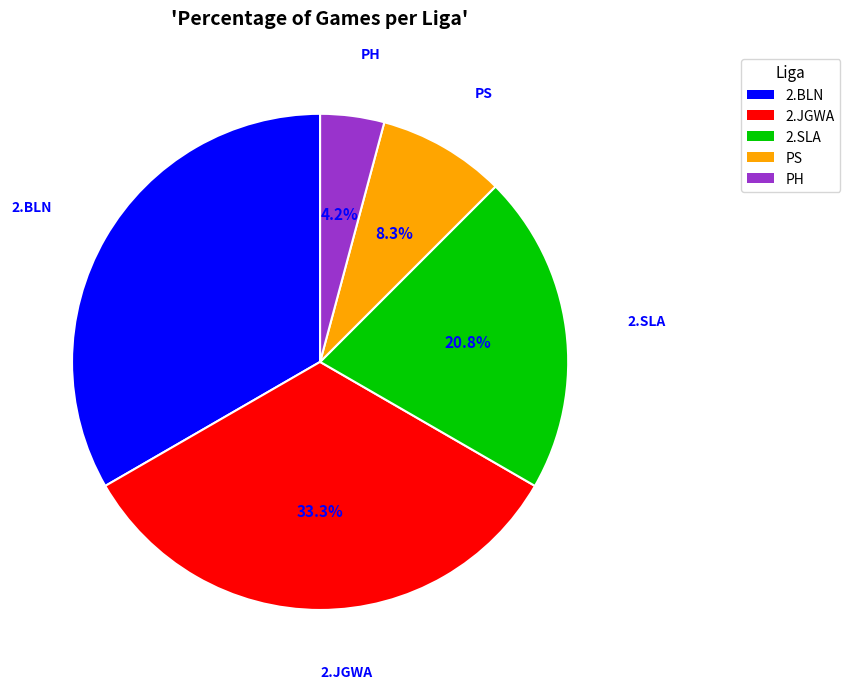

Between 2.BLN and PS, which is larger?

2.BLN